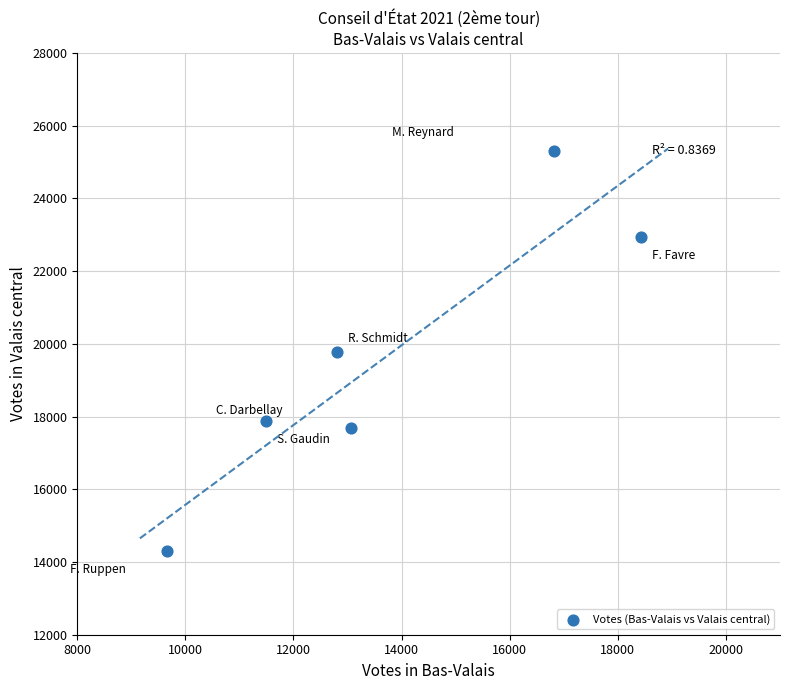

What is the average X value?

13712